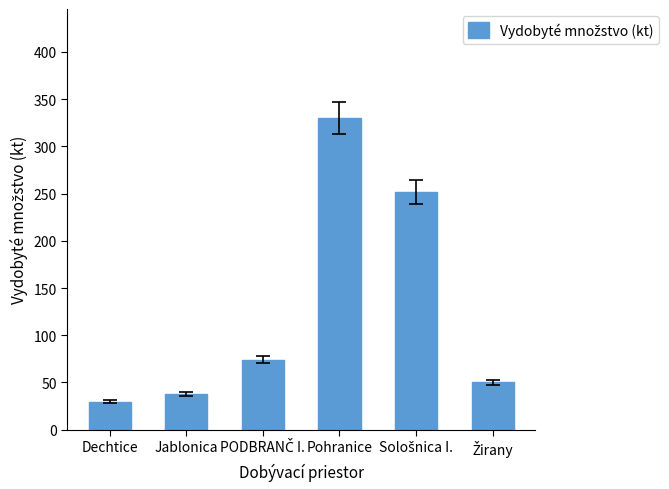

What is the value of the 1st bar from the left?

29.7